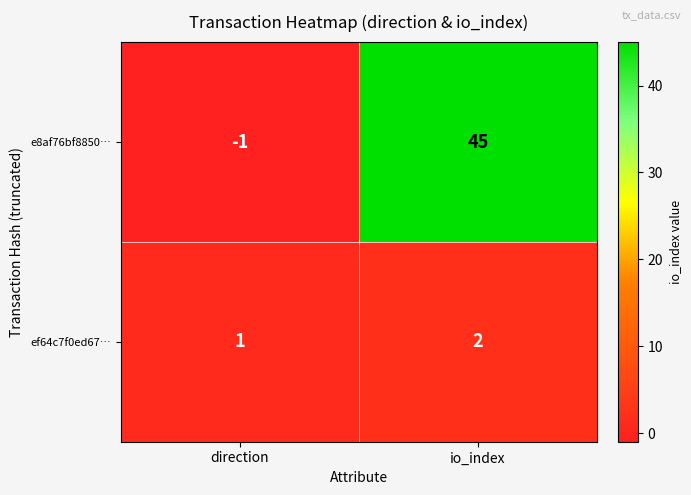

Is it true that ef64c7f0ed67… equals 1 at direction?

True